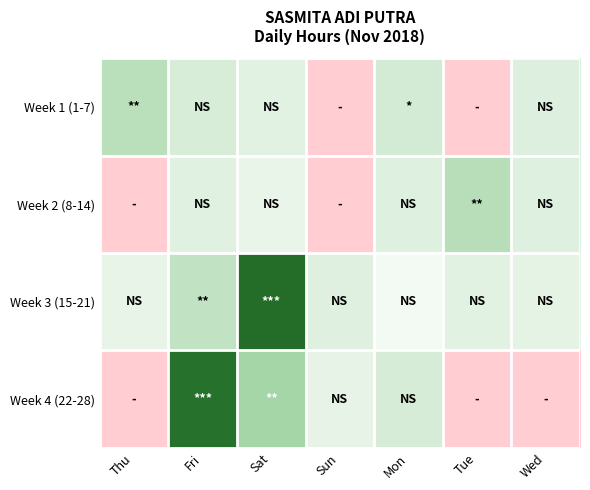

Rank the series at Fri from lowest to highest value.

Week 2 (8-14), Week 1 (1-7), Week 3 (15-21), Week 4 (22-28)